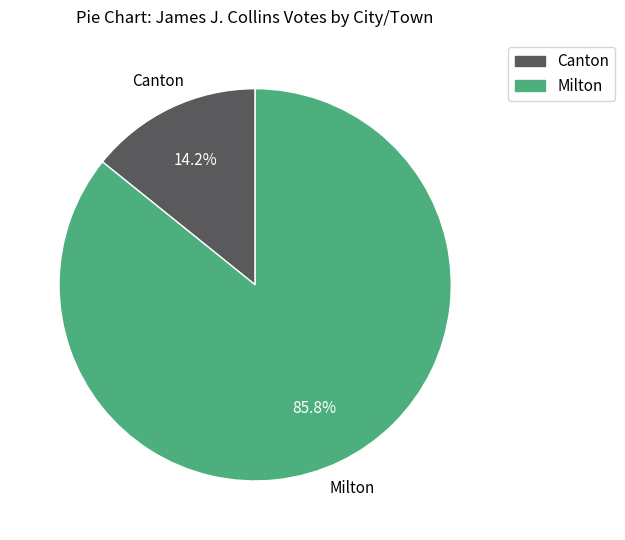

The Milton slice represents 86% of the pie. True or false?

True